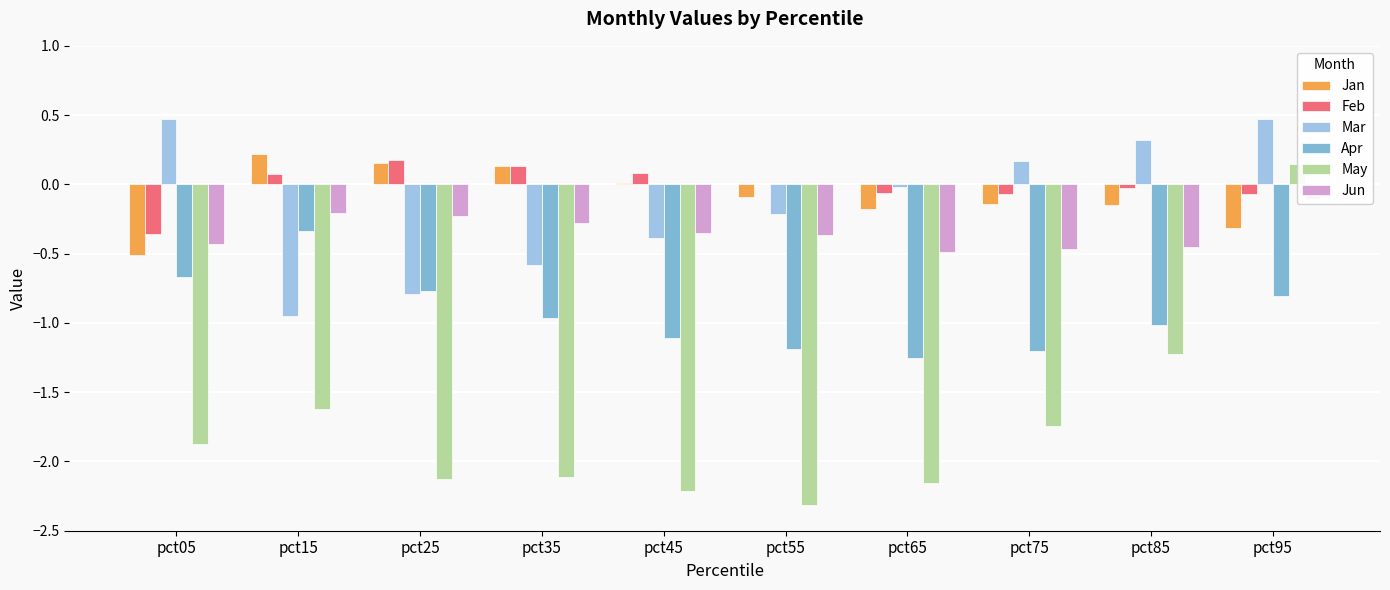

Which series has the largest total across all categories?

Feb